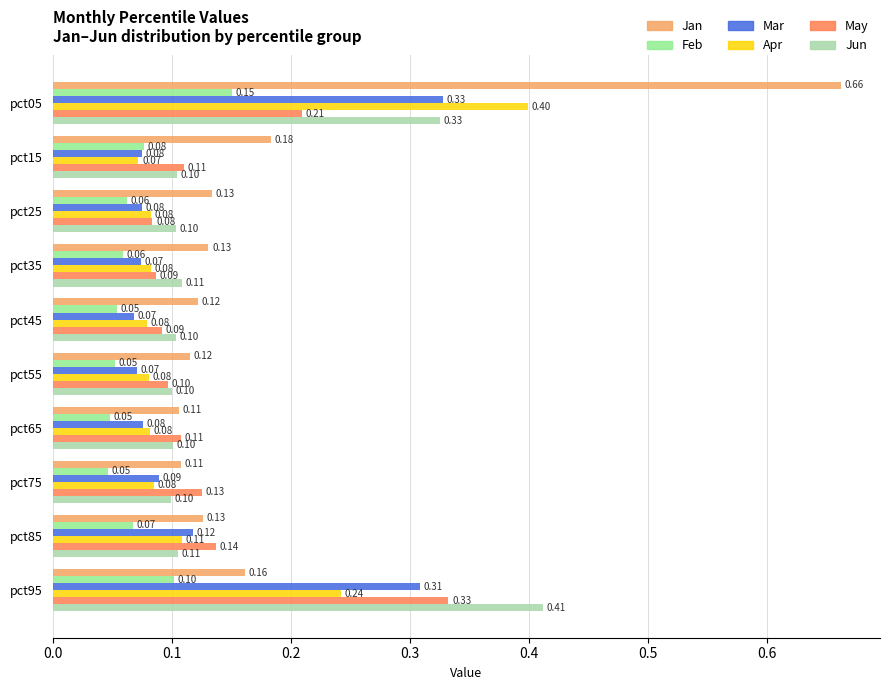

Which series has the widest spread of values?

Jan